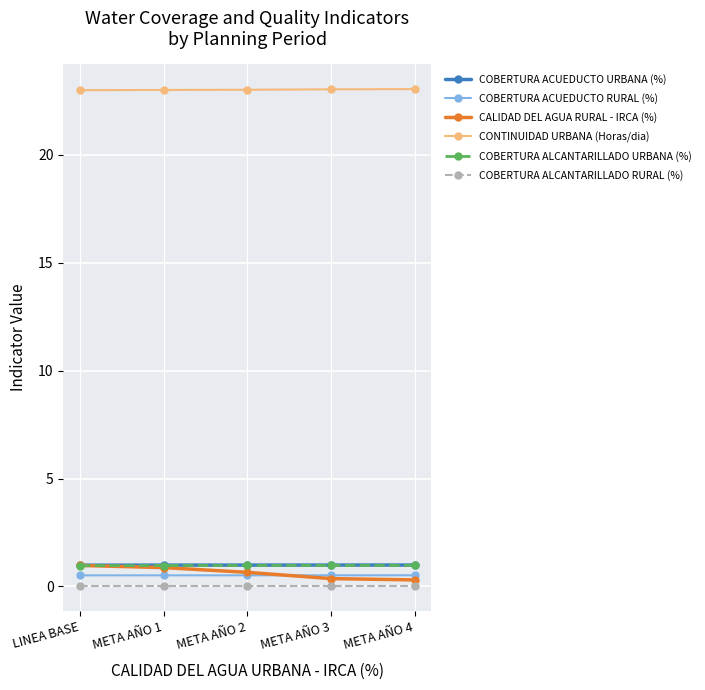

At how many categories does at least one series exceed 16?

5